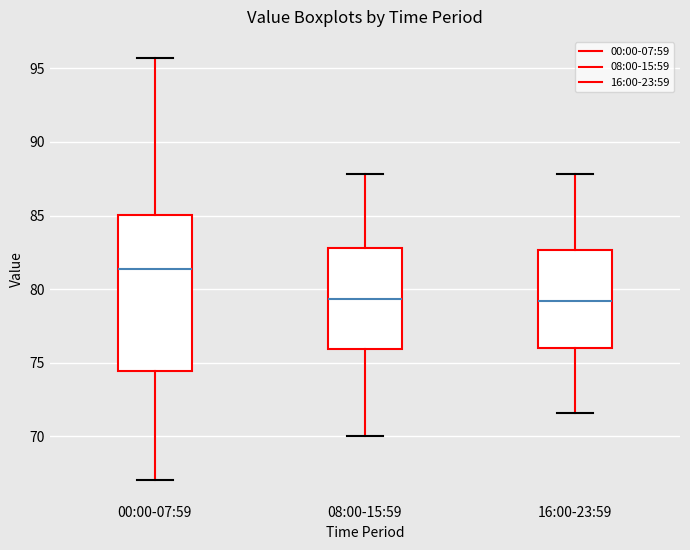

Where does the lower whisker of the box for 16:00-23:59 end on the y-axis? The values are not printed on the chart, so give them approximately, as read against the axis.

71.5